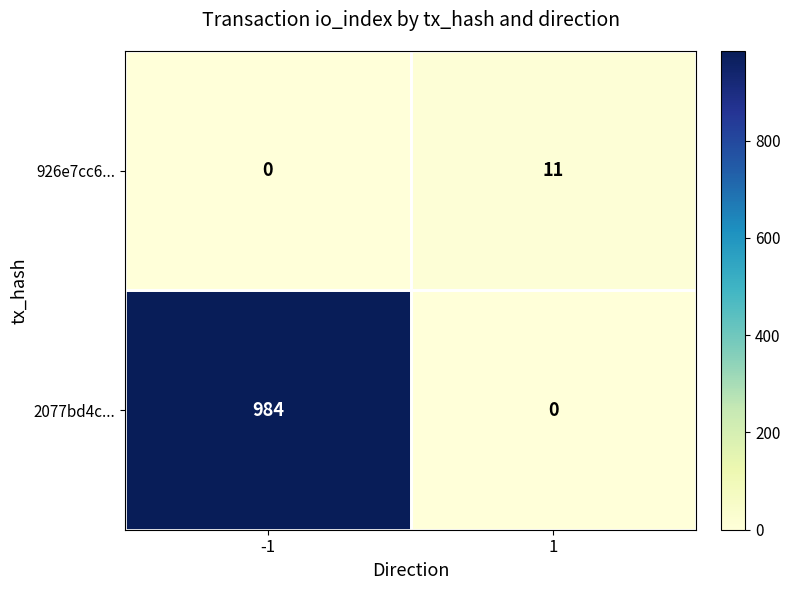

How many values in 926e7cc6... are above zero?

1